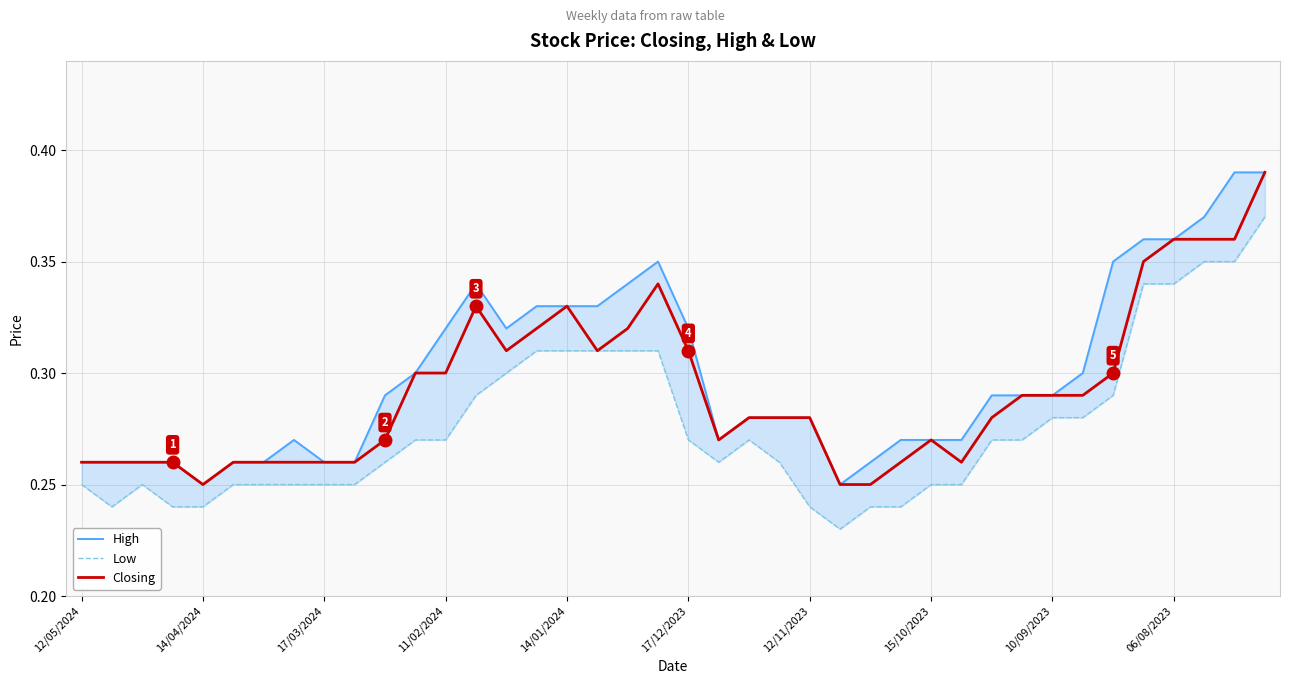

Which label corresponds to the smallest value in the chart?

25